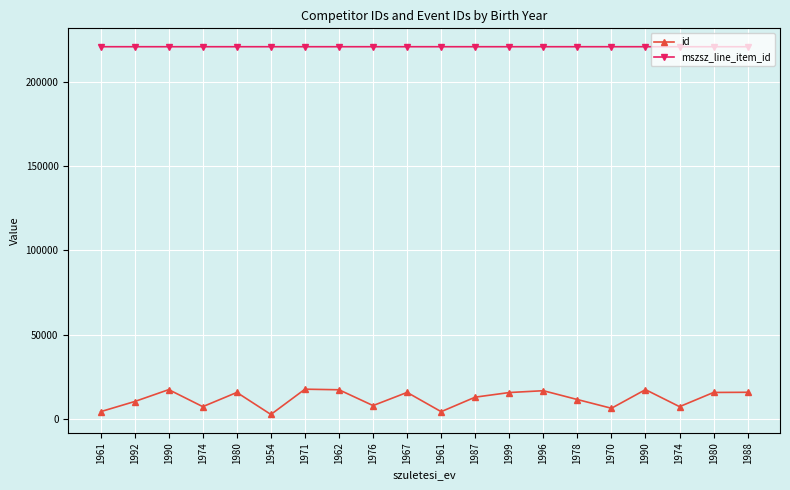

True or false: id and mszsz_line_item_id cross at least once.

False